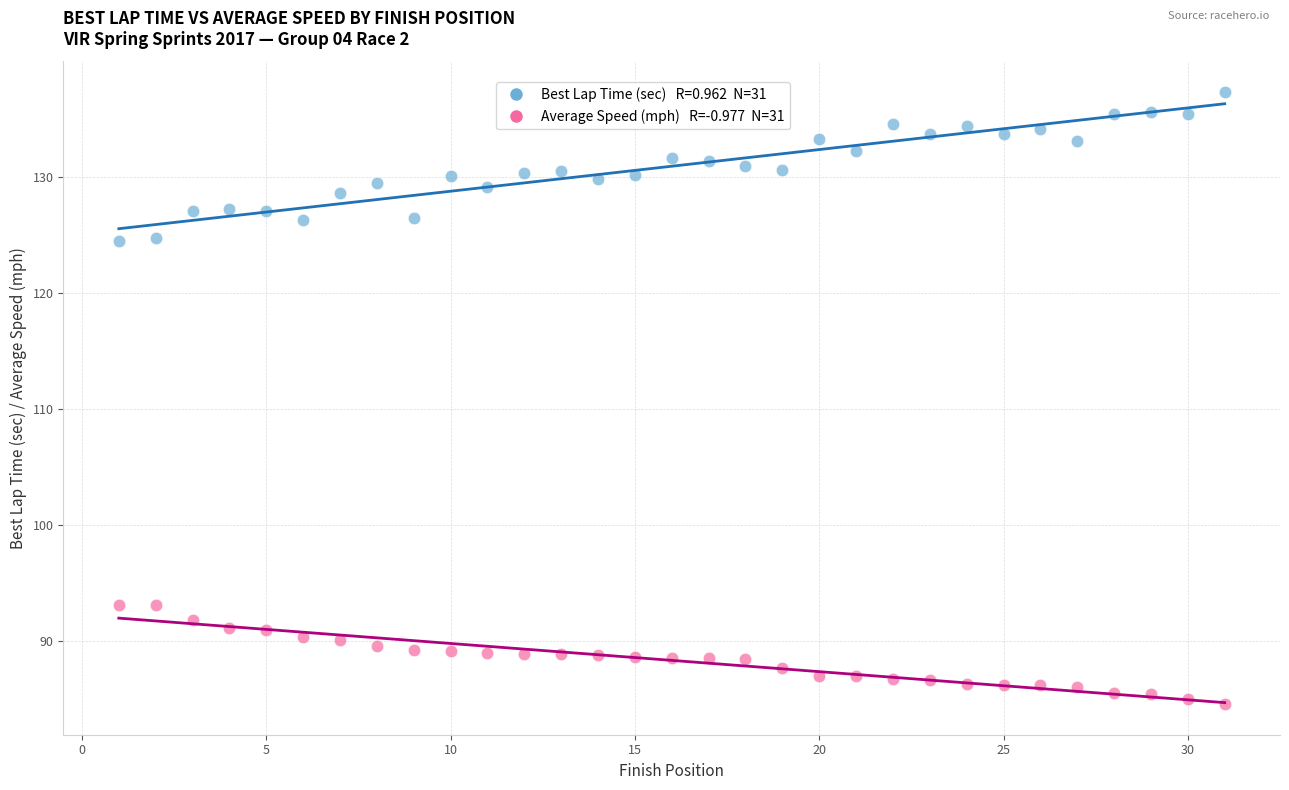

Across all data points, what is the range of Y values (max minus min)?

52.8